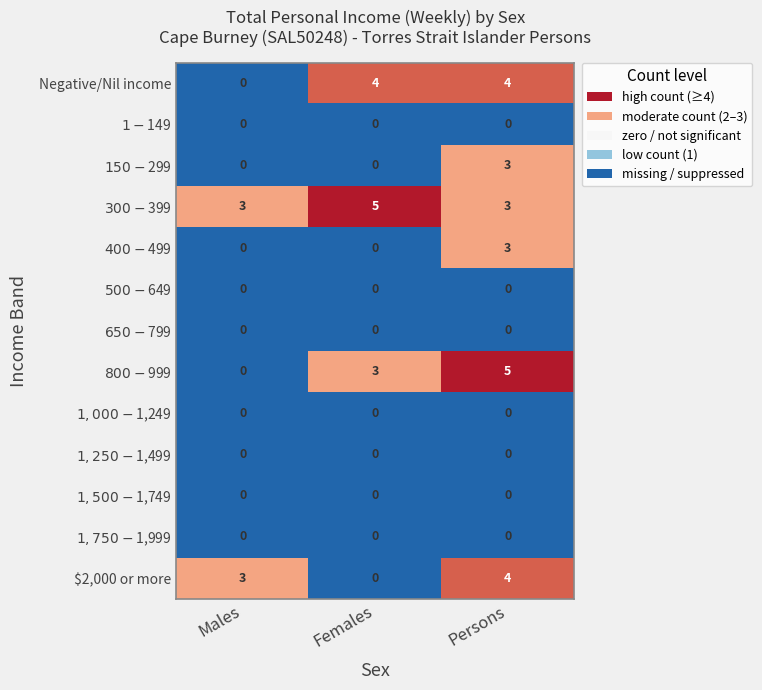

What is the difference between the maximum and minimum values in the Negative/Nil income series?

4